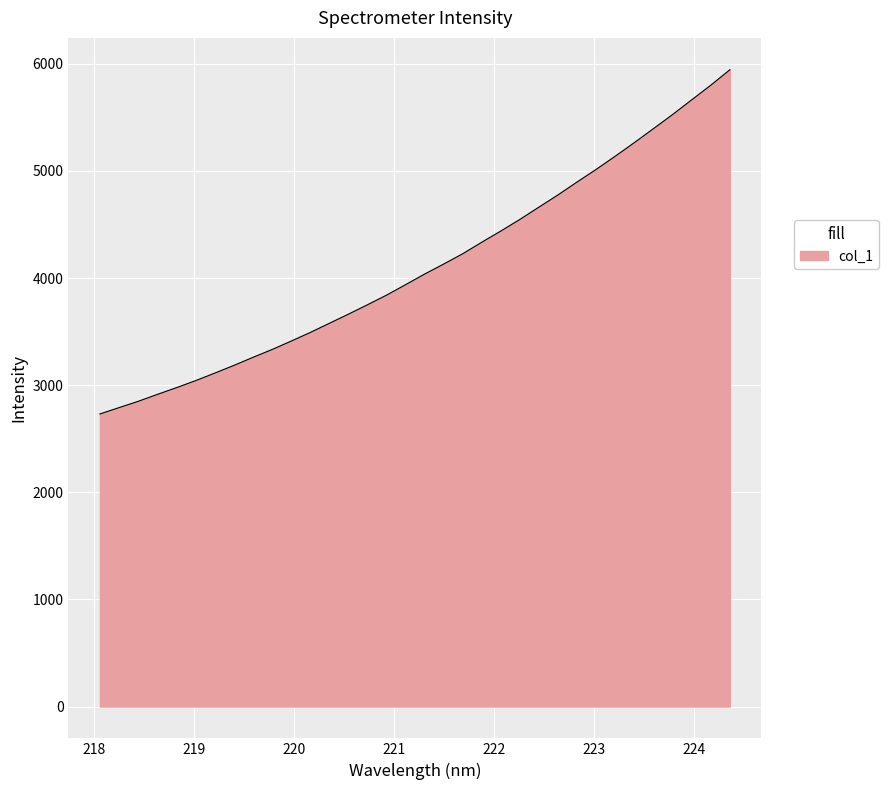

What is the difference between the maximum and minimum values?

3213.1